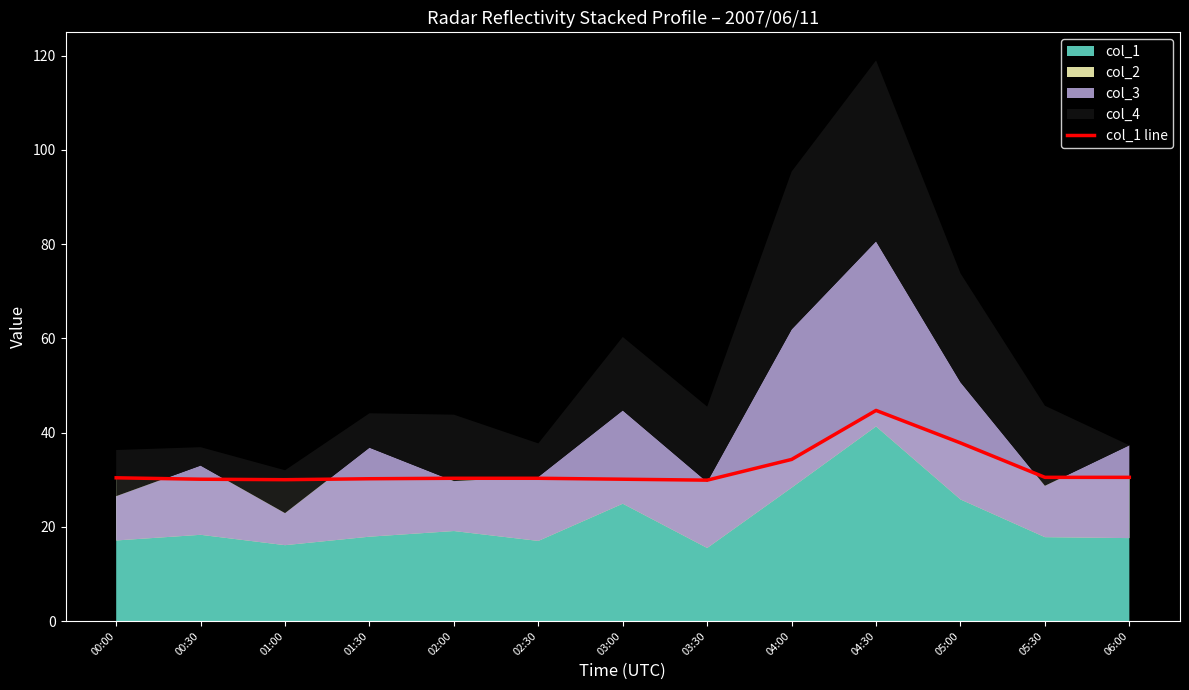

Is it true that the value at 04:30 is 44.7?

True